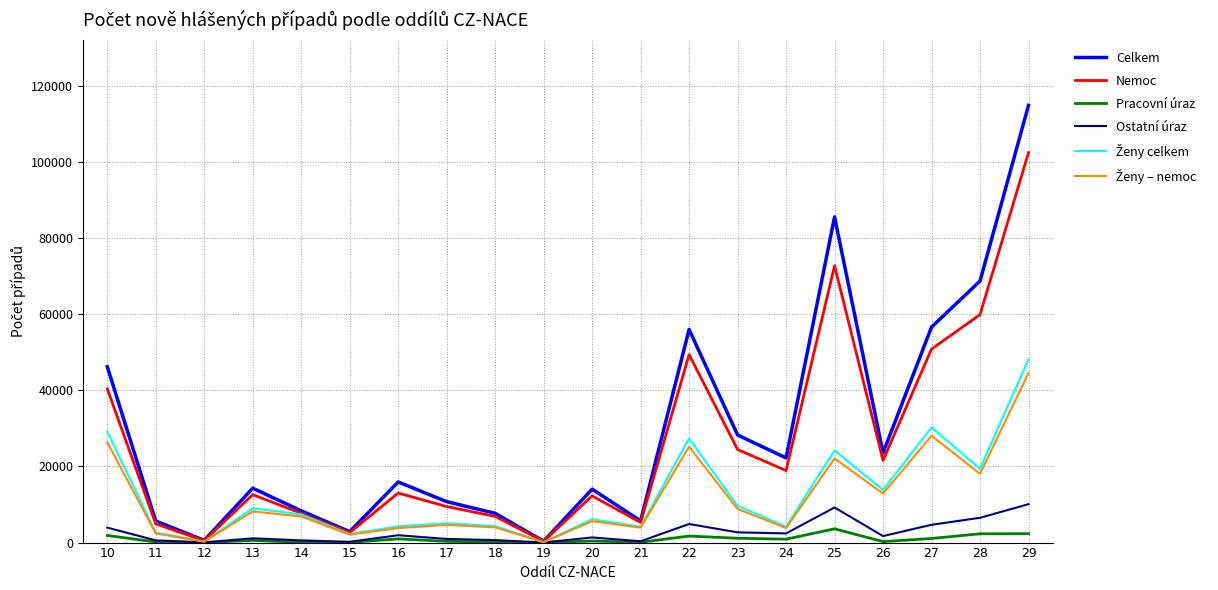

Which series has the largest range (max minus min)?

Celkem